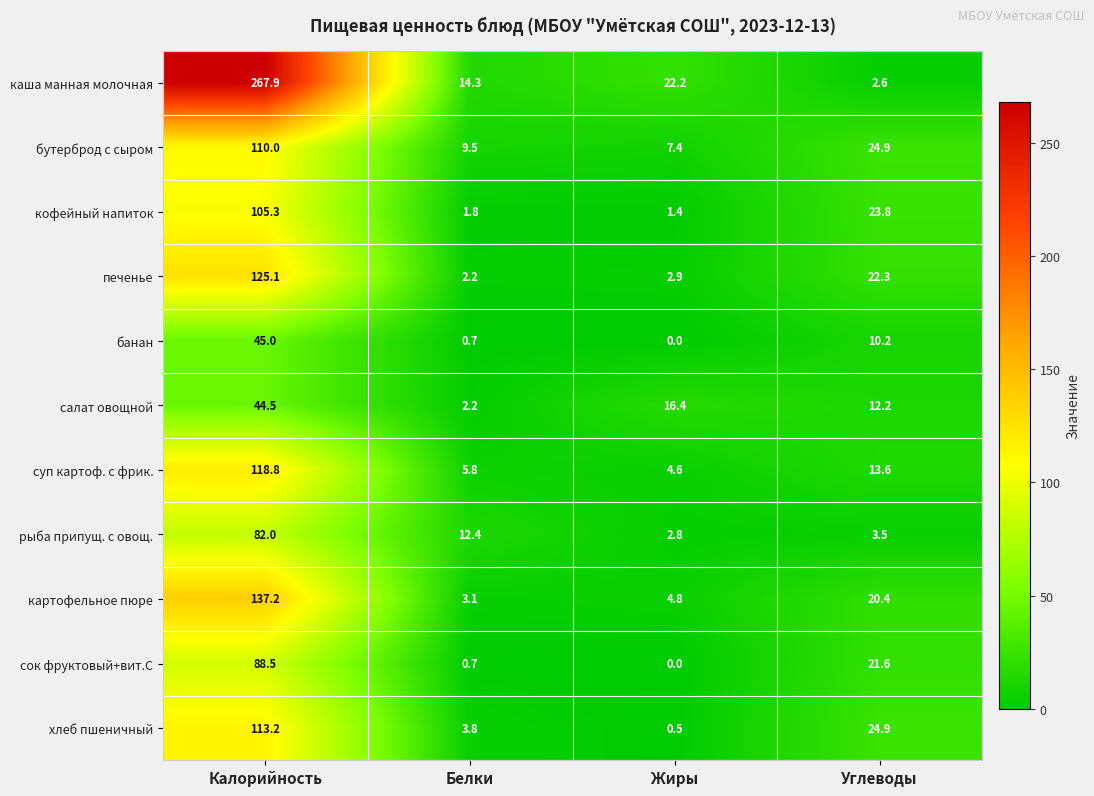

How many categories are shown in the chart?

4